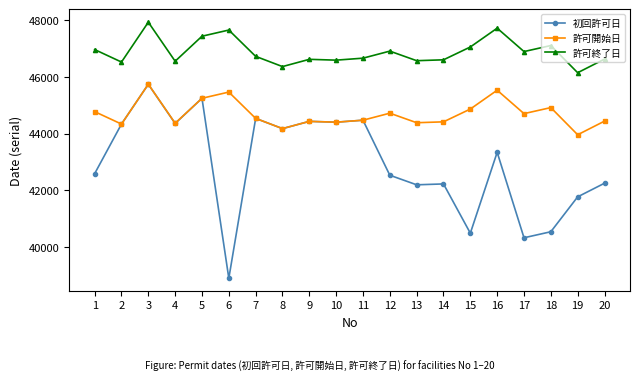

What is the difference between the maximum and second lowest values in the 許可開始日 series?

1567